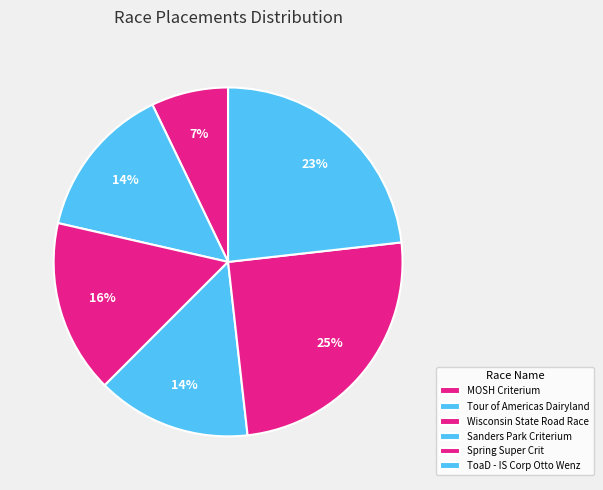

How many segments does this pie chart have?

6